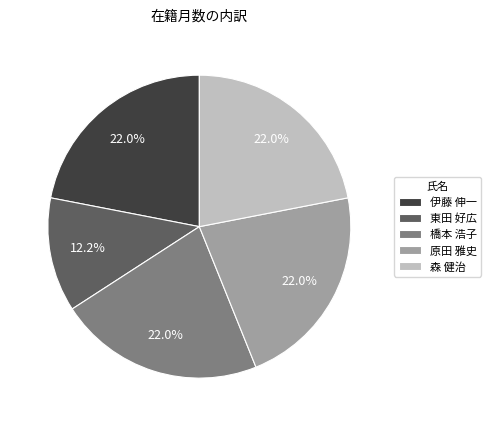

What percentage is the 伊藤 伸一 slice, to the nearest percent?

22%